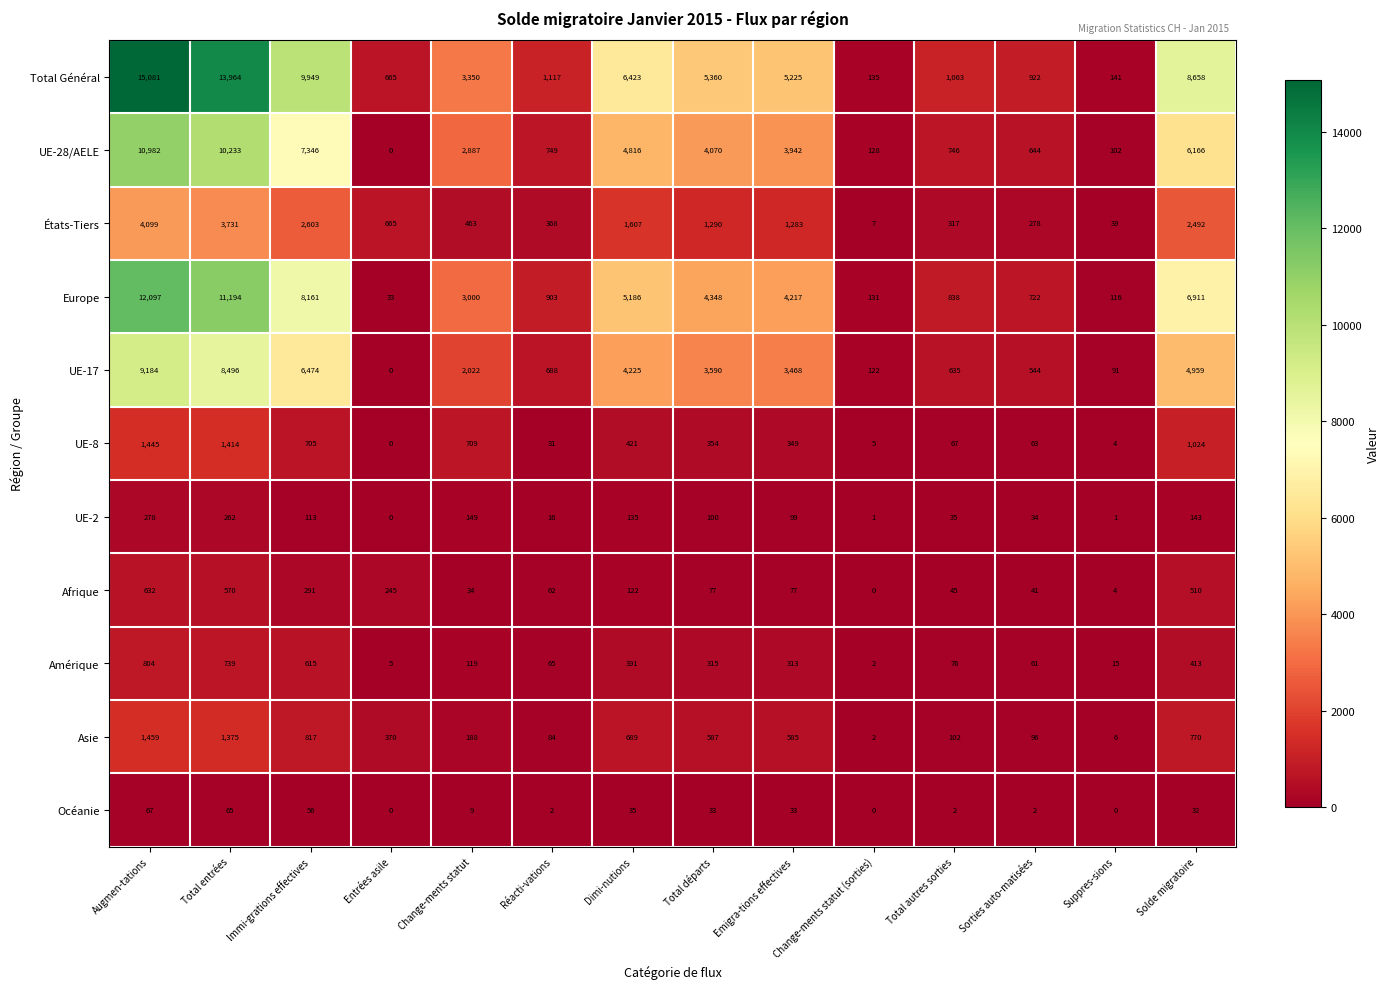

What is the sum of the Océanie values at Change-ments statut (sorties) and Dimi-nutions?

35